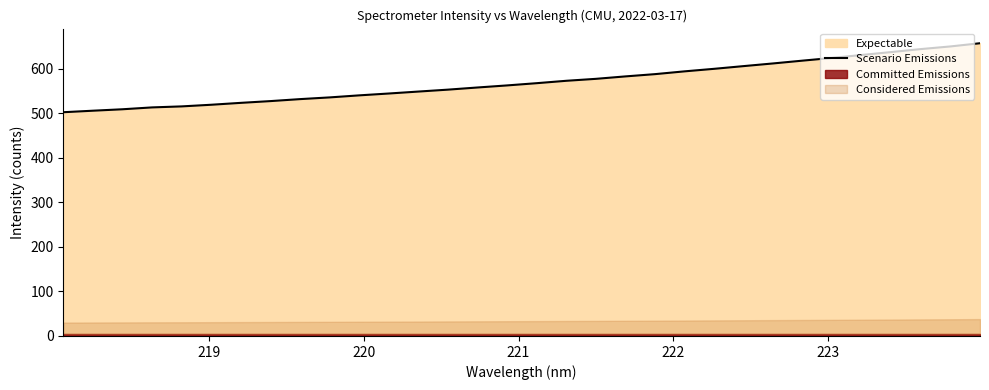

What is the highest value of the Scenario Emissions series?

656.8